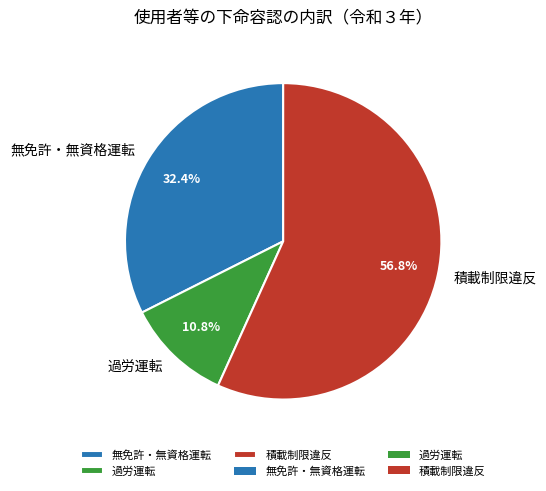

Is it true that 過労運転 is 11% of the pie?

True